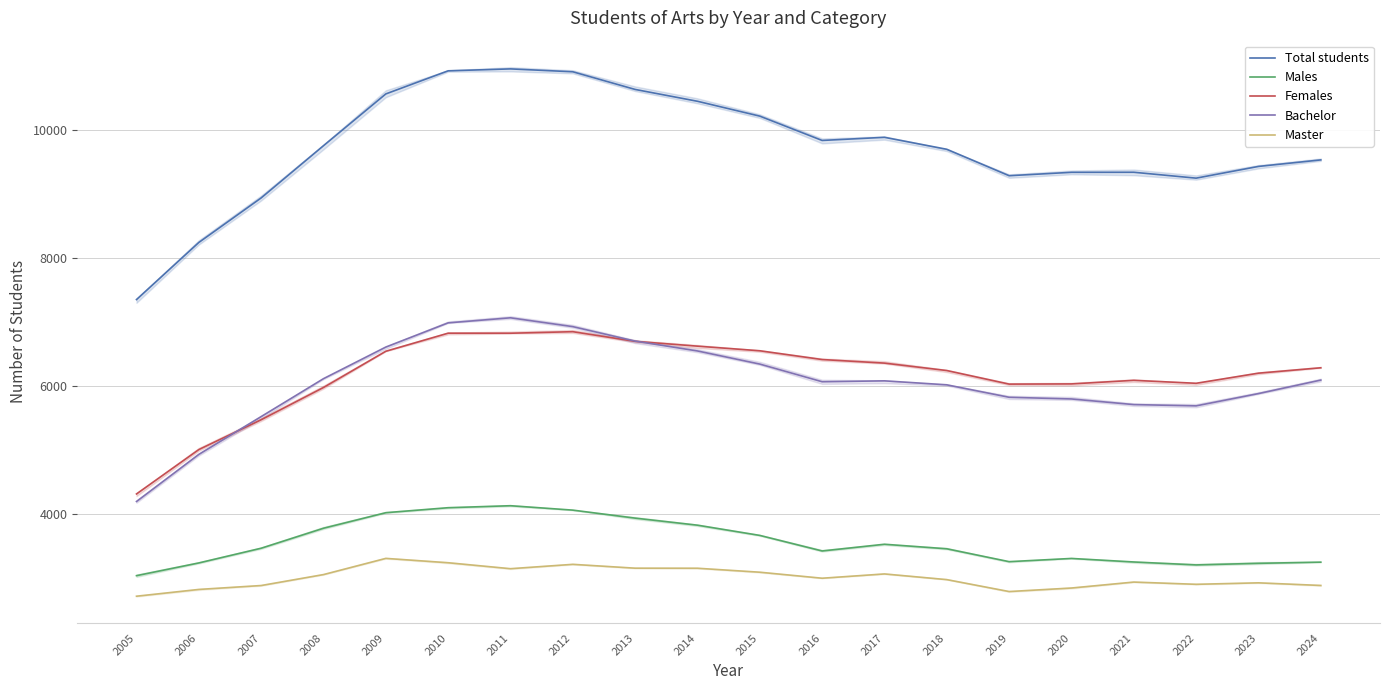

What is the difference between the maximum and minimum values in the Master series?

591